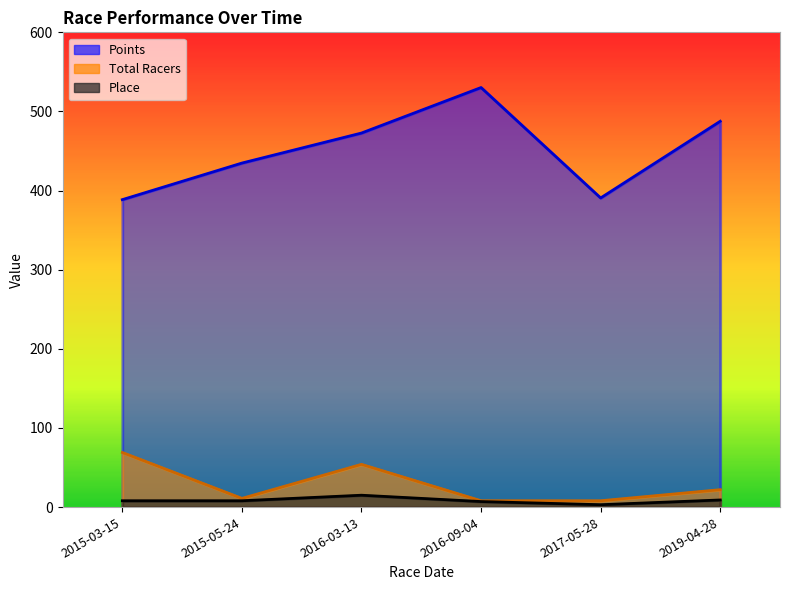

True or false: Total Racers has a value of 118.3 at 2015-03-15.

False